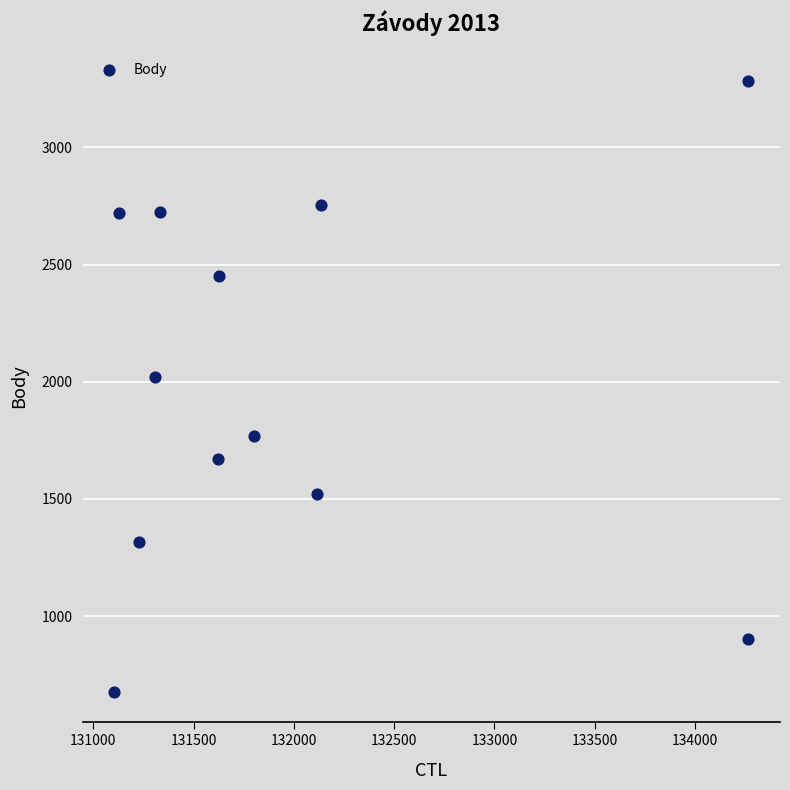

What Y value in the scatter plot is closest to 1980?

2022